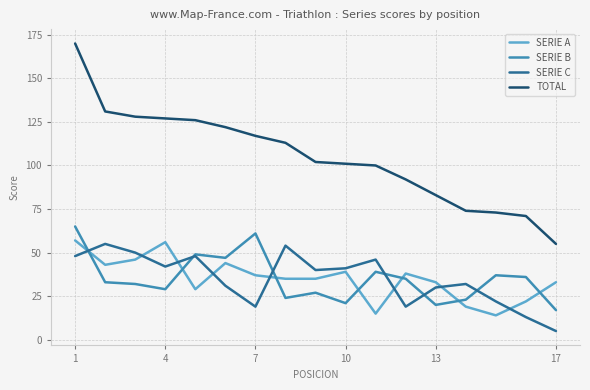

List the series in order of their peak value, lowest first.

SERIE C, SERIE A, SERIE B, TOTAL